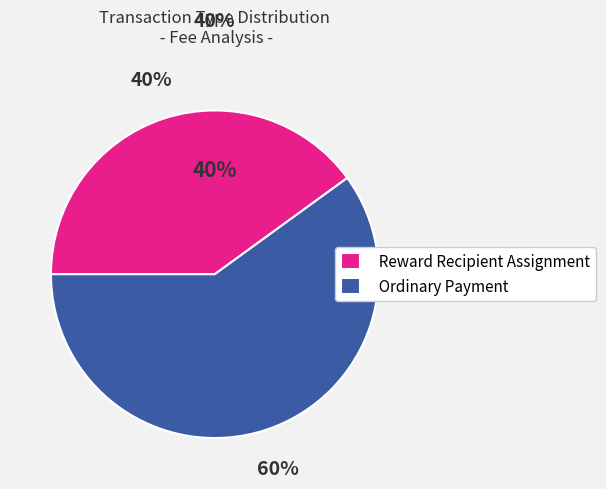

Rank the categories by value from highest to lowest.

Ordinary Payment, Reward Recipient Assignment